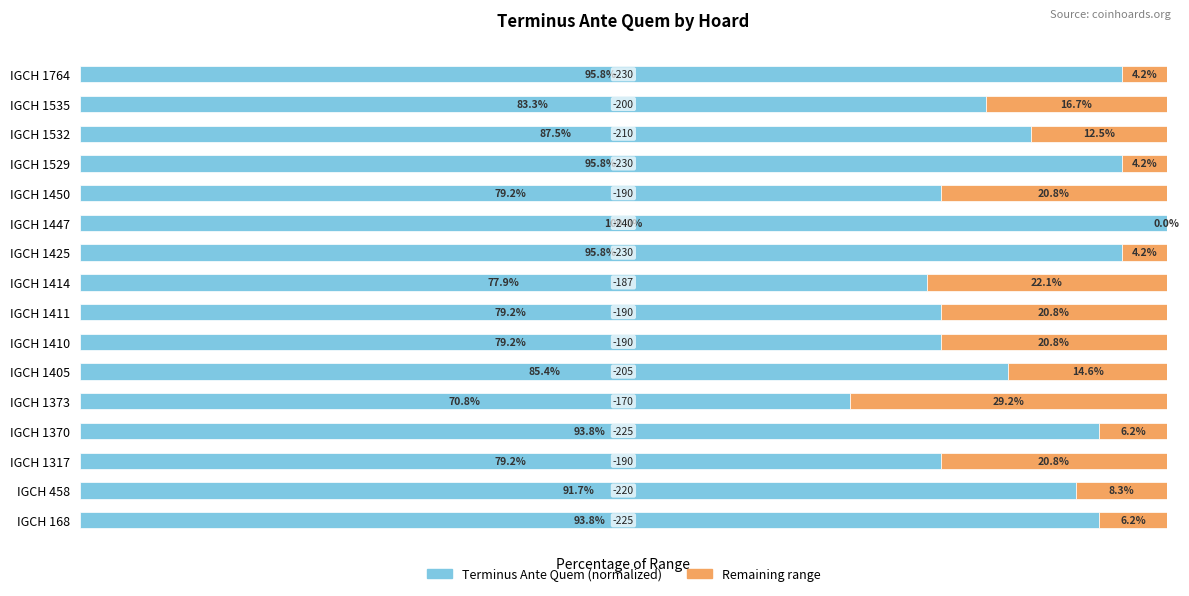

What is the value of the Remaining range bar at the 2nd from the left?

8.3